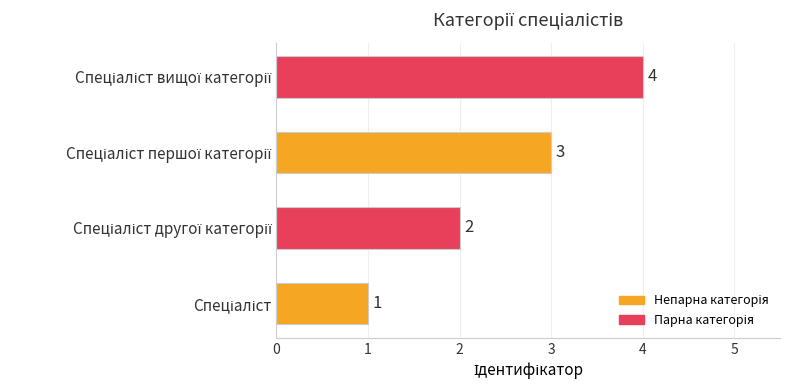

What is the sum of all values?

10